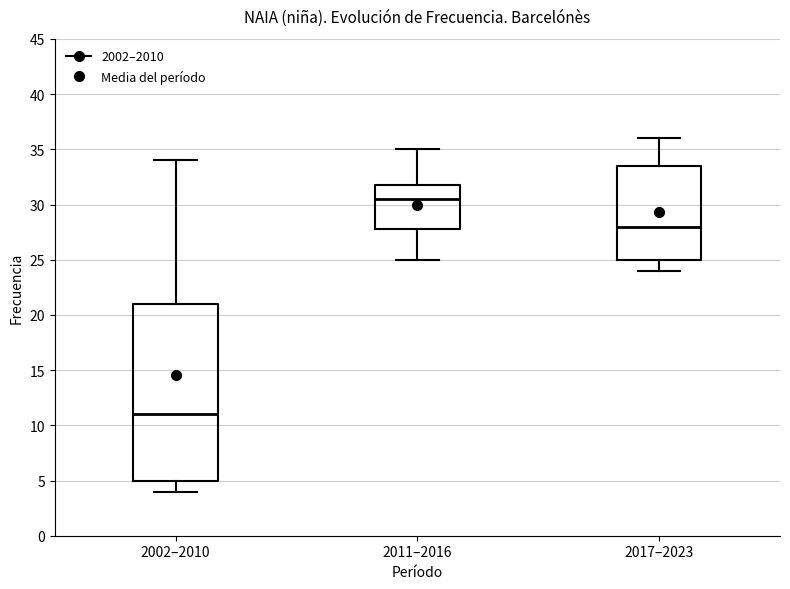

Reading left to right, transcribe this box plot: for each box, give where its median line is, the range the box spans, and where its two whiskers end, as read against the y-axis. The values are not printed on the chart, so give them approximately, as read against the axis.

2002–2010: median 11.0, box 5.0 to 21.0, whiskers 4.0 to 34.0
2011–2016: median 30.5, box 28.0 to 32.0, whiskers 25.0 to 35.0
2017–2023: median 28.0, box 25.0 to 33.5, whiskers 24.0 to 36.0